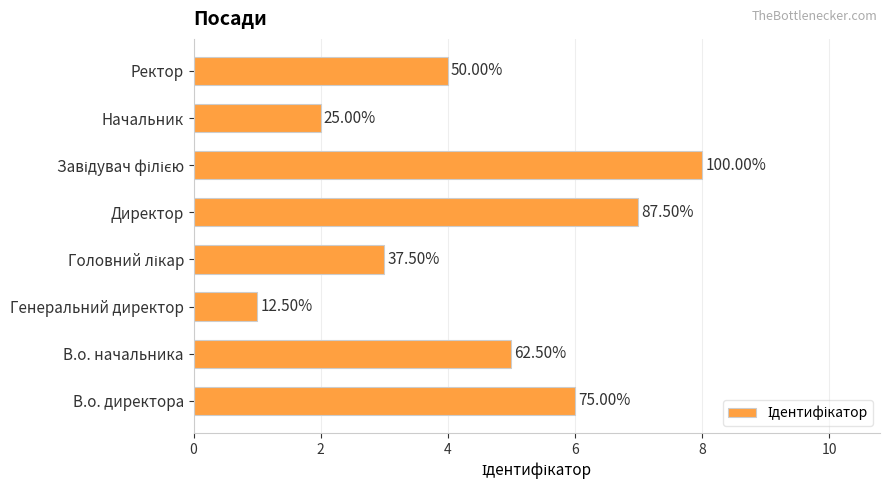

Does the chart contain any negative values?

No